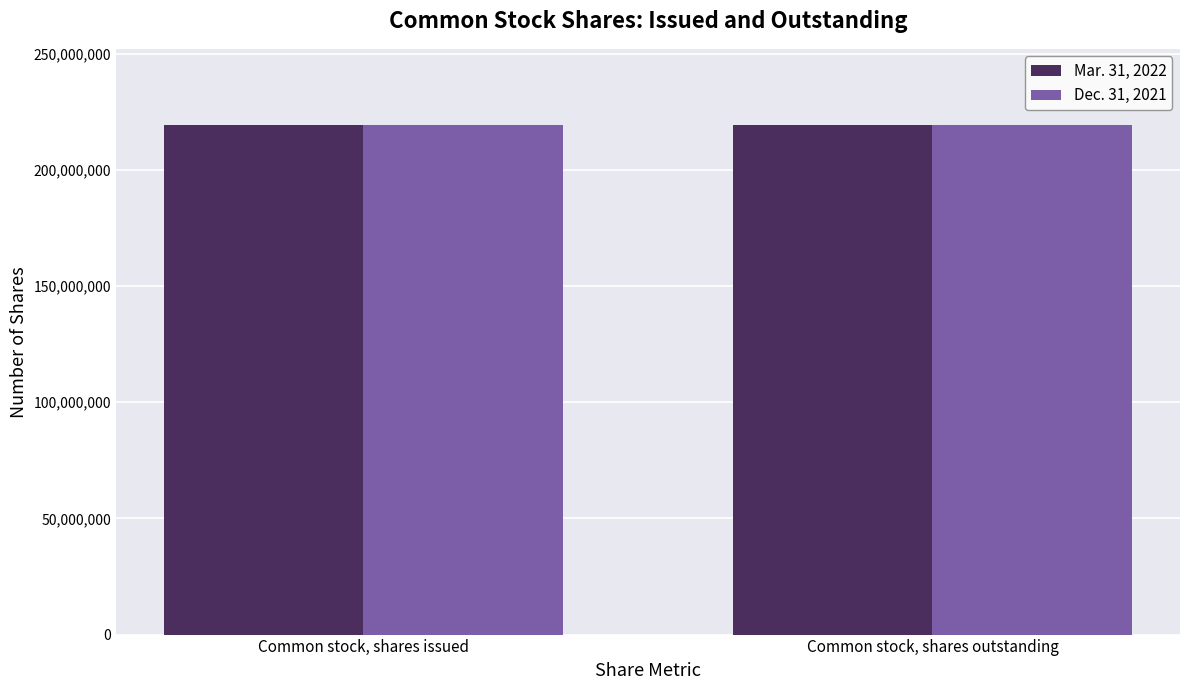

What position from the left is Common stock, shares issued?

1